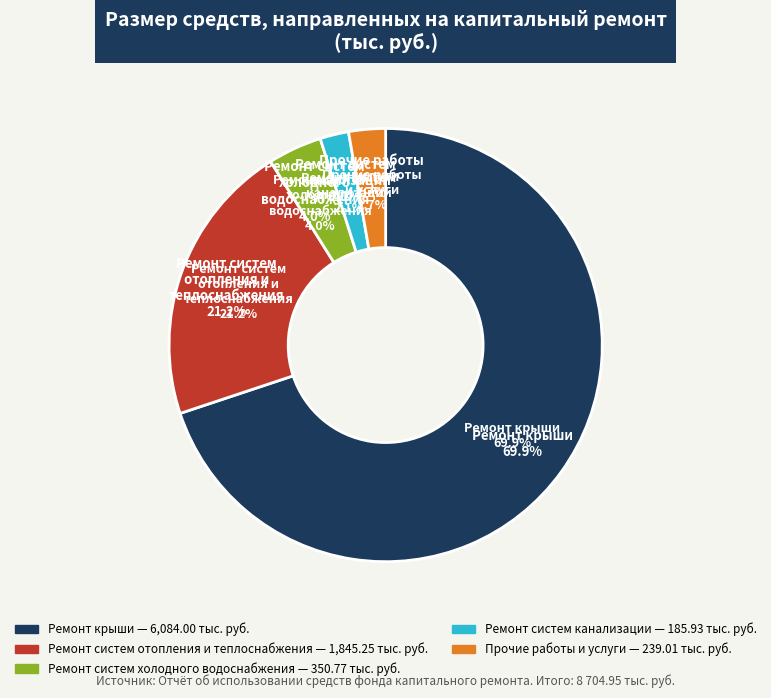

Which category has the biggest portion of the pie?

Ремонт крыши